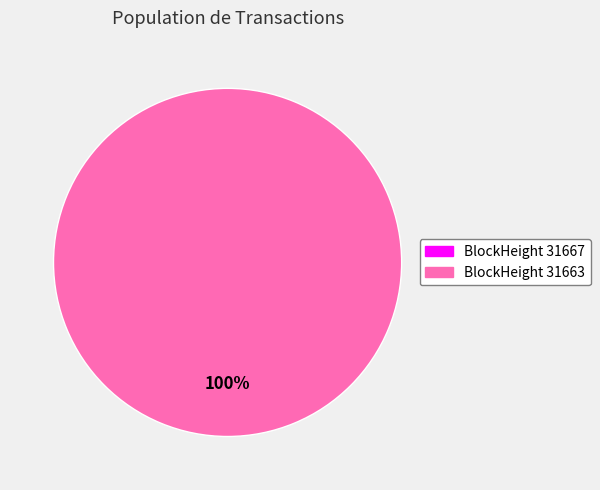

To the nearest percent, what is the average slice percentage?

50%